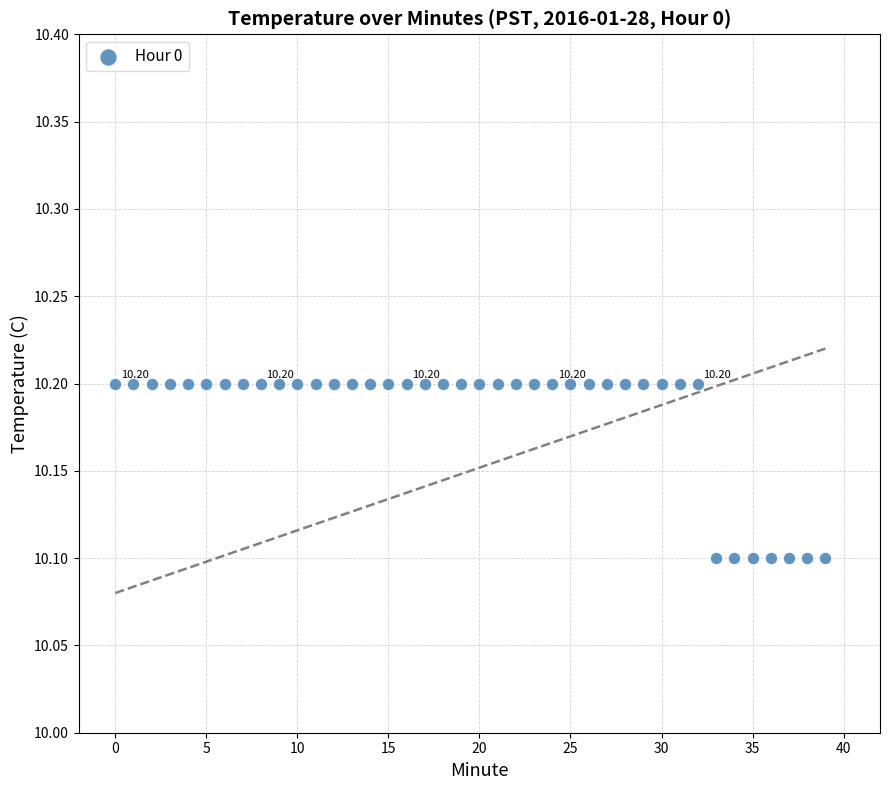

How many data points are displayed?

40